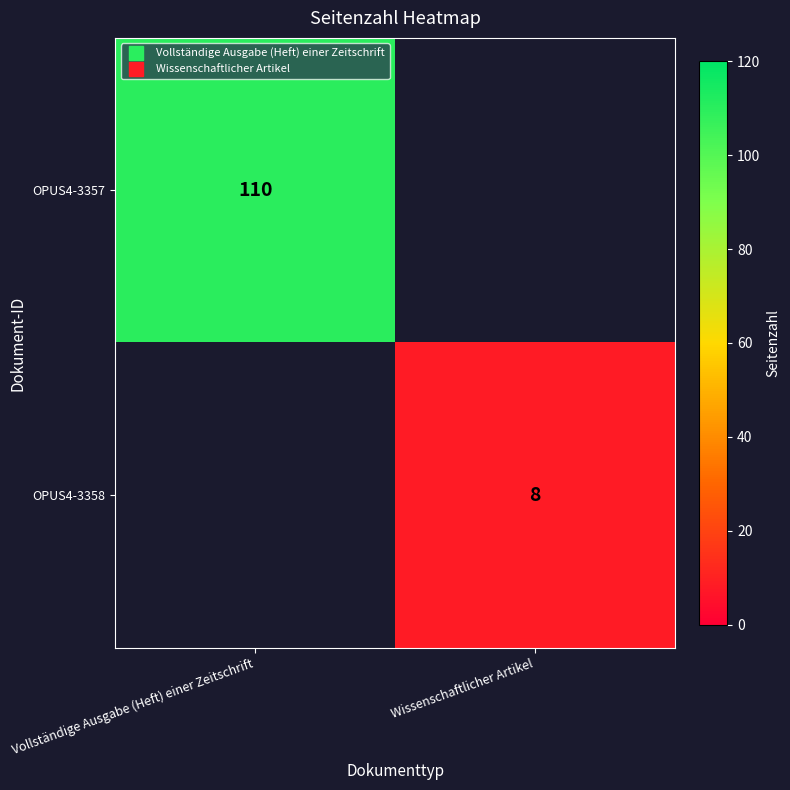

What is the total value across all series at Vollständige Ausgabe (Heft) einer Zeitschrift?

110